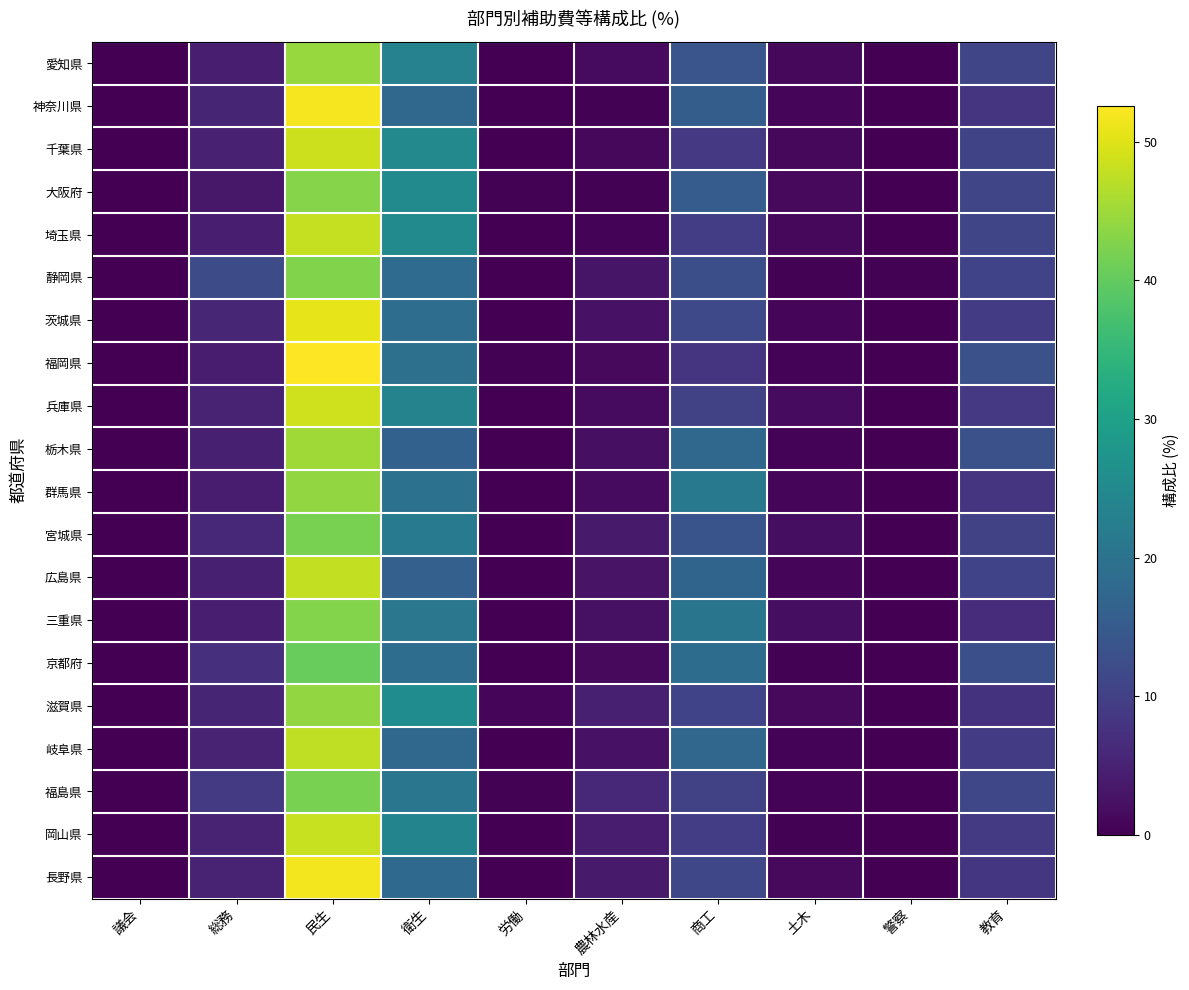

Reading left to right, transcribe all the data shown in this chart.

愛知県: 議会=0.1	総務=4.5	民生=44.5	衛生=23.3	労働=0.1	農林水産=1.6	商工=13.9	土木=1.1	警察=0.1	教育=11.0
神奈川県: 議会=0.1	総務=5.4	民生=51.8	衛生=17.8	労働=0.1	農林水産=0.4	商工=15.5	土木=0.7	警察=0.1	教育=8.2
千葉県: 議会=0.1	総務=4.8	民生=48.5	衛生=24.7	労働=0.1	農林水産=1.2	商工=8.7	土木=1.1	警察=0.1	教育=10.7
大阪府: 議会=0.1	総務=3.3	民生=43.1	衛生=25.2	労働=0.4	農林水産=0.3	商工=15.4	土木=1.3	警察=0.1	教育=11.0
埼玉県: 議会=0.1	総務=4.4	民生=48.0	衛生=25.0	労働=0.1	農林水産=0.6	商工=9.6	土木=1.2	警察=0.1	教育=10.9
静岡県: 議会=0.0	総務=12.0	民生=42.6	衛生=18.4	労働=0.1	農林水産=2.9	商工=12.7	土木=0.4	警察=0.3	教育=10.6
茨城県: 議会=0.1	総務=5.7	民生=50.7	衛生=18.9	労働=0.1	農林水産=2.6	商工=11.7	土木=0.9	警察=0.1	教育=9.2
福岡県: 議会=0.1	総務=4.3	民生=52.6	衛生=19.5	労働=0.3	農林水産=1.4	商工=8.1	土木=0.5	警察=0.1	教育=13.1
兵庫県: 議会=0.1	総務=5.3	民生=48.8	衛生=23.6	労働=0.2	農林水産=1.6	商工=10.1	土木=1.6	警察=0.1	教育=8.7
栃木県: 議会=0.1	総務=4.6	民生=45.2	衛生=16.4	労働=0.2	農林水産=2.2	商工=17.6	土木=0.6	警察=0.1	教育=13.0
群馬県: 議会=0.1	総務=4.3	民生=44.1	衛生=19.6	労働=0.1	農林水産=1.6	商工=21.2	土木=1.0	警察=0.1	教育=8.0
宮城県: 議会=0.1	総務=6.1	民生=42.1	衛生=21.9	労働=0.1	農林水産=3.8	商工=13.7	土木=2.0	警察=0.1	教育=10.1
広島県: 議会=0.1	総務=4.6	民生=47.7	衛生=16.1	労働=0.1	農林水産=2.7	商工=17.0	土木=1.0	警察=0.1	教育=10.6
三重県: 議会=0.1	総務=4.4	民生=42.8	衛生=20.9	労働=0.1	農林水産=2.4	商工=20.5	土木=2.0	警察=0.1	教育=6.7
京都府: 議会=0.1	総務=7.2	民生=40.4	衛生=18.7	労働=0.2	農林水産=1.4	商工=18.6	土木=0.4	警察=0.1	教育=12.9
滋賀県: 議会=0.1	総務=5.4	民生=44.0	衛生=25.5	労働=0.8	農林水産=4.6	商工=10.5	土木=1.4	警察=0.1	教育=7.7
岐阜県: 議会=0.1	総務=5.2	民生=47.5	衛生=17.6	労働=0.1	農林水産=2.6	商工=17.4	土木=0.5	警察=0.1	教育=9.1
福島県: 議会=0.1	総務=8.9	民生=42.1	衛生=20.7	労働=0.3	農林水産=5.9	商工=10.2	土木=0.6	警察=0.1	教育=11.3
岡山県: 議会=0.1	総務=5.0	民生=48.2	衛生=23.7	労働=0.1	農林水産=4.1	商工=9.5	土木=0.4	警察=0.1	教育=8.9
長野県: 議会=0.1	総務=5.3	民生=51.6	衛生=17.9	労働=0.2	農林水産=3.9	商工=11.3	土木=1.4	警察=0.1	教育=8.3